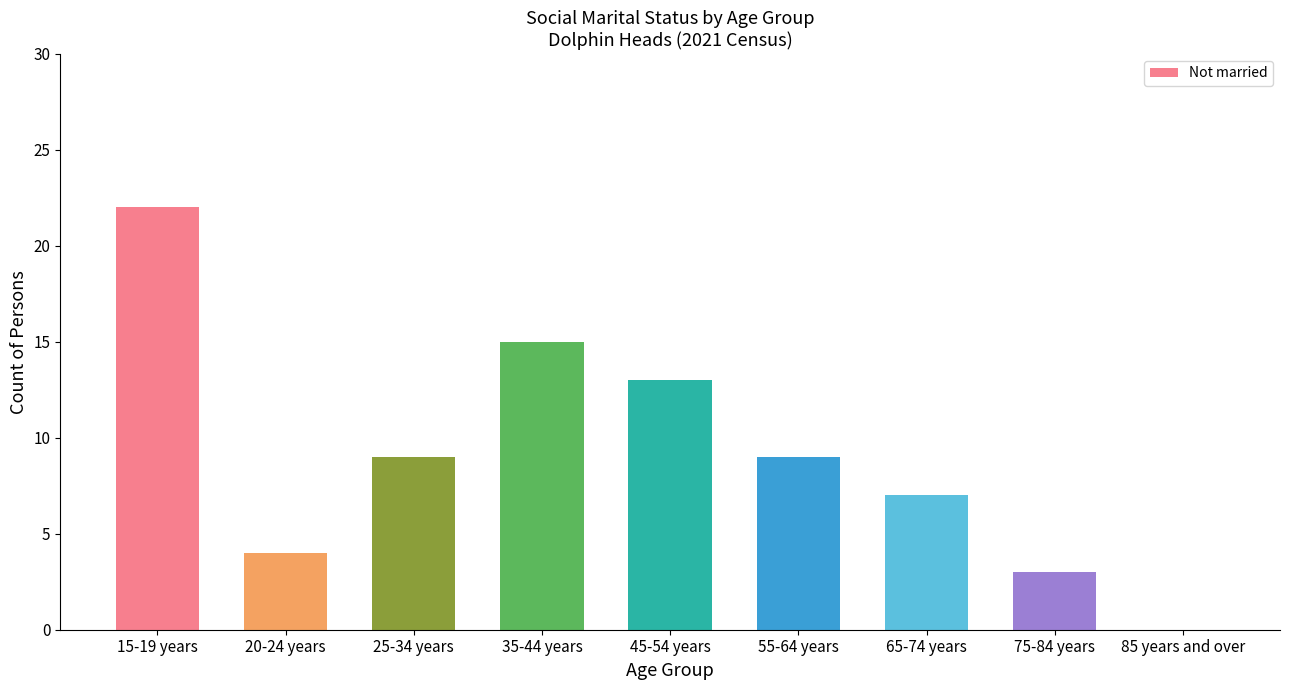

Which label corresponds to the largest value in the chart?

15-19 years